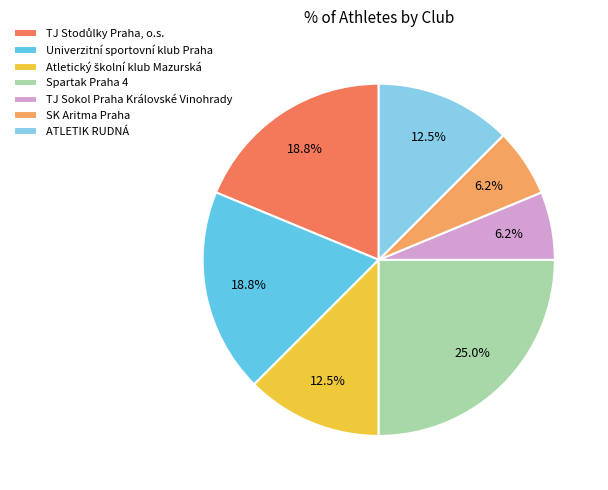

What is the ratio of the value at ATLETIK RUDNÁ to the value at Univerzitní sportovní klub Praha?

0.7